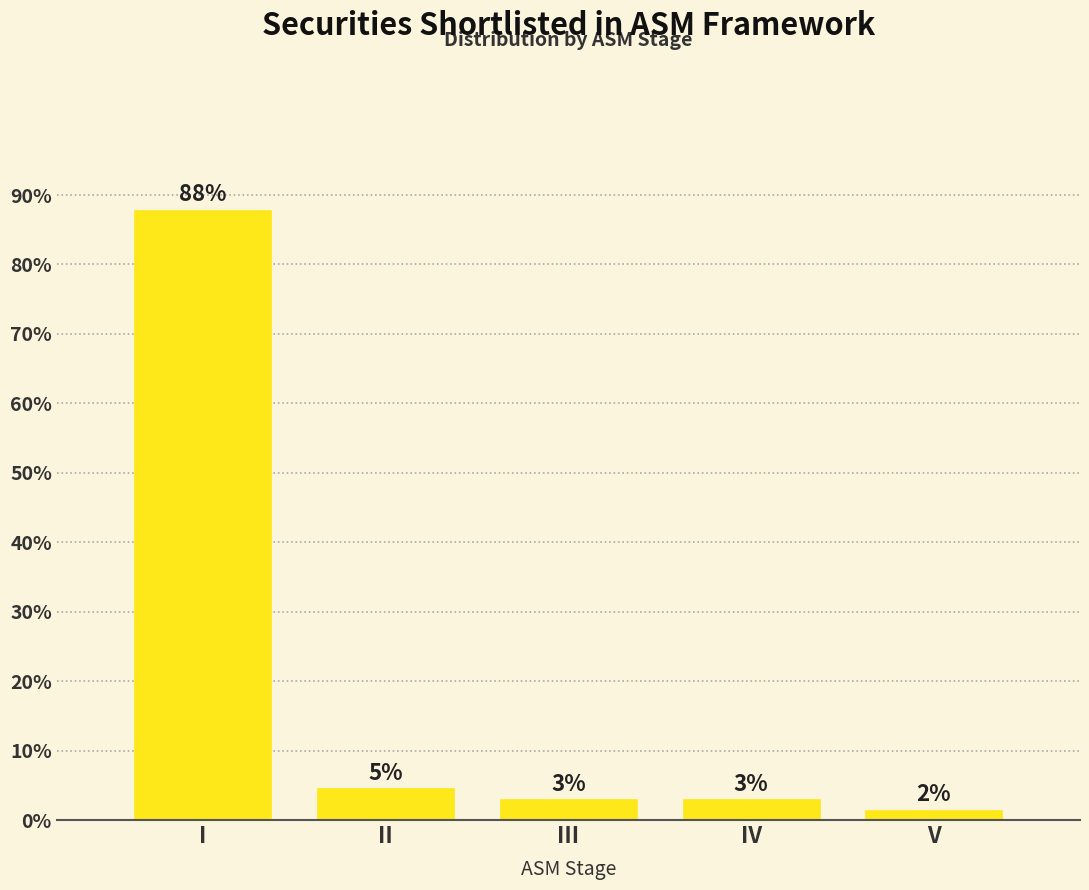

What is the value of the 4th bar from the left?

3.0